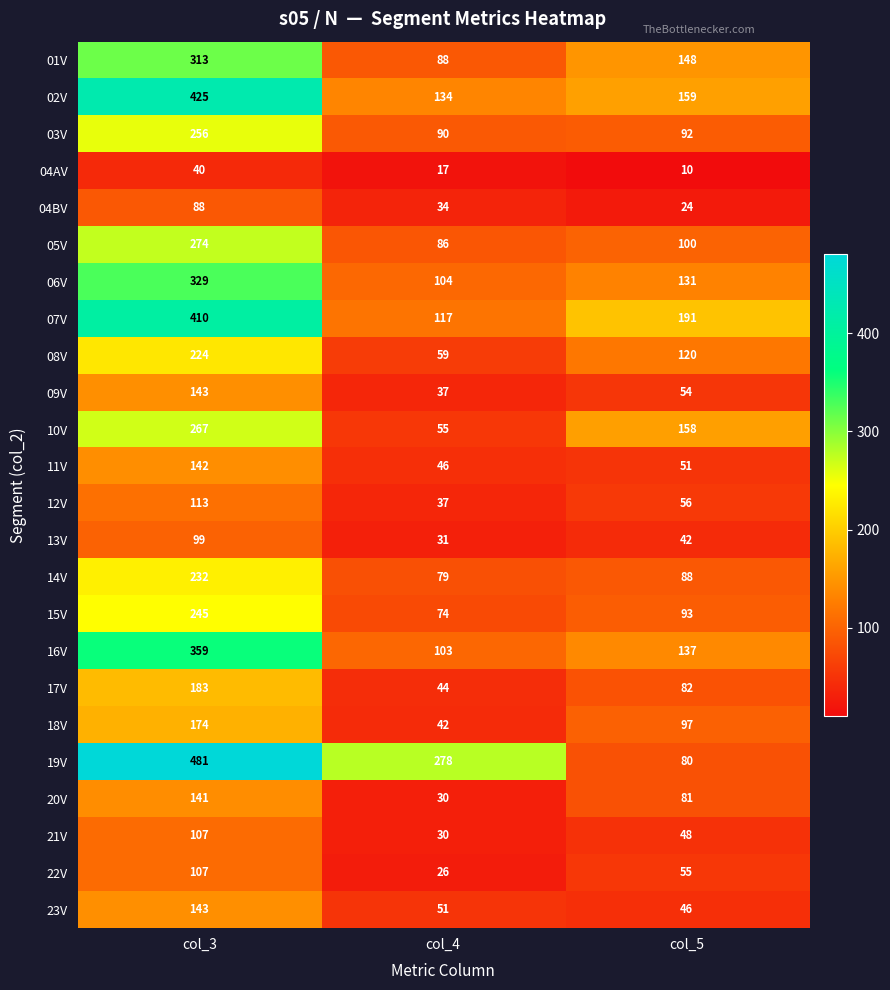

Rank the series at col_5 from highest to lowest value.

07V, 02V, 10V, 01V, 16V, 06V, 08V, 05V, 18V, 15V, 03V, 14V, 17V, 20V, 19V, 12V, 22V, 09V, 11V, 21V, 23V, 13V, 04BV, 04AV